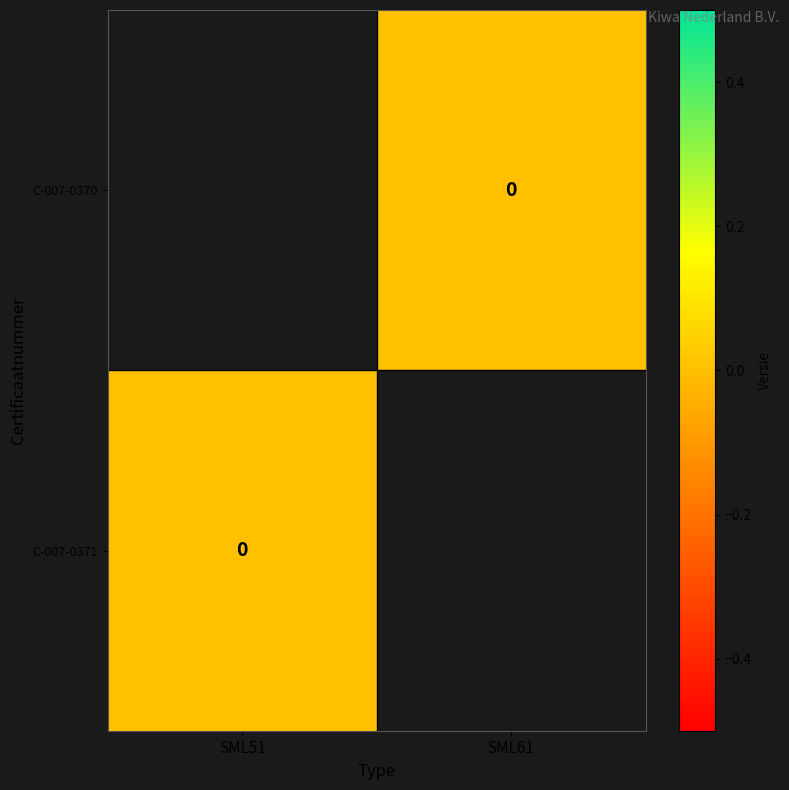

Rank the series by their maximum value, from lowest to highest.

C-007-0370, C-007-0371